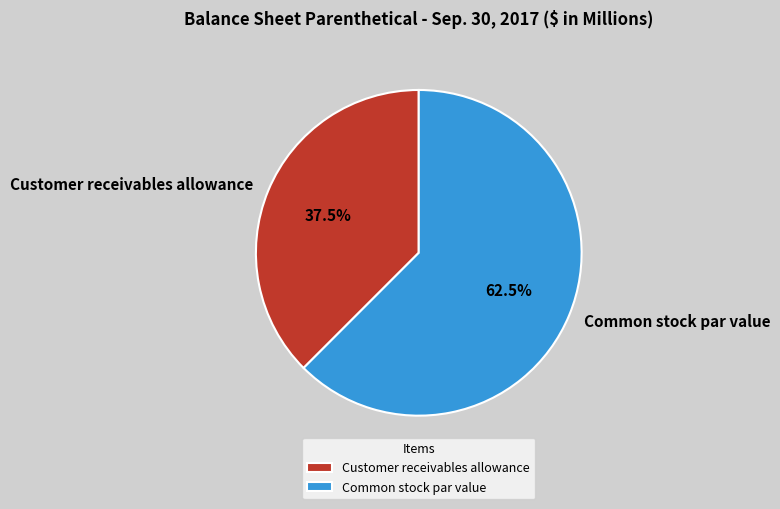

Approximately how many times larger is the value at Common stock par value compared to Customer receivables allowance?

1.7